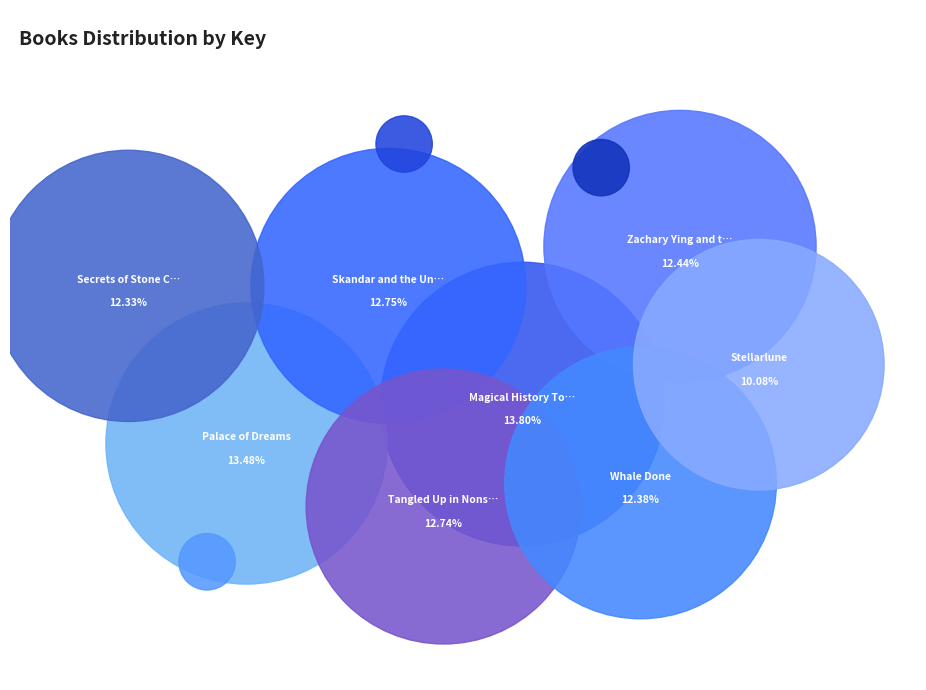

Does any single category account for the majority?

No